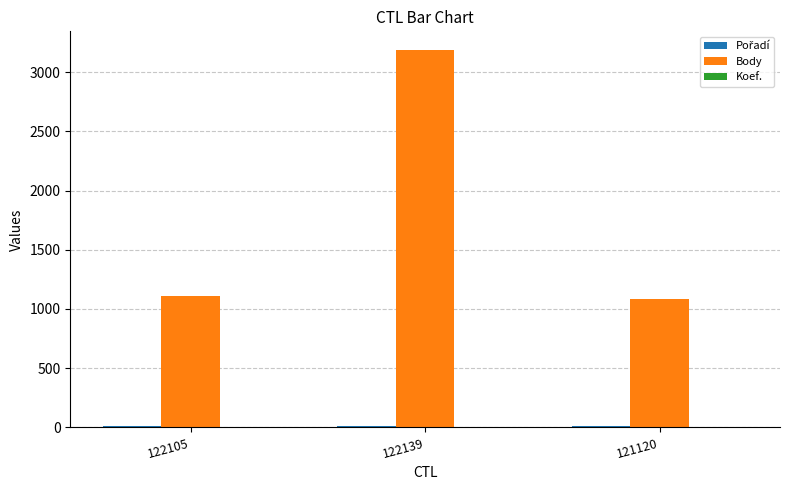

Which category has the highest value across all series?

122139